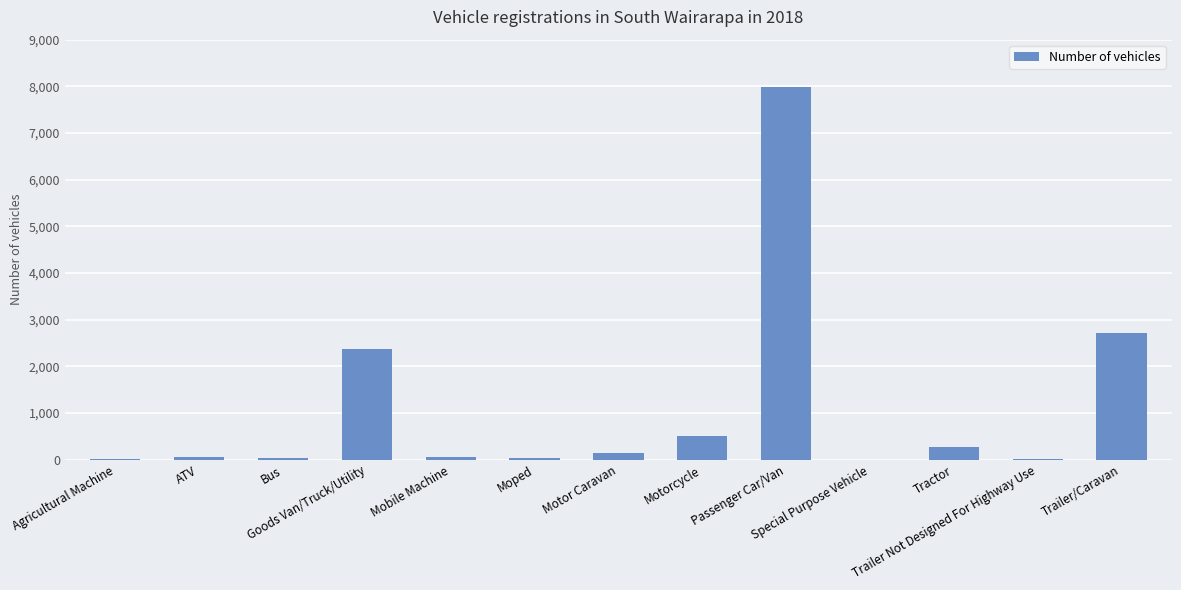

Approximately how many times larger is the value at Tractor compared to Trailer/Caravan?

0.1